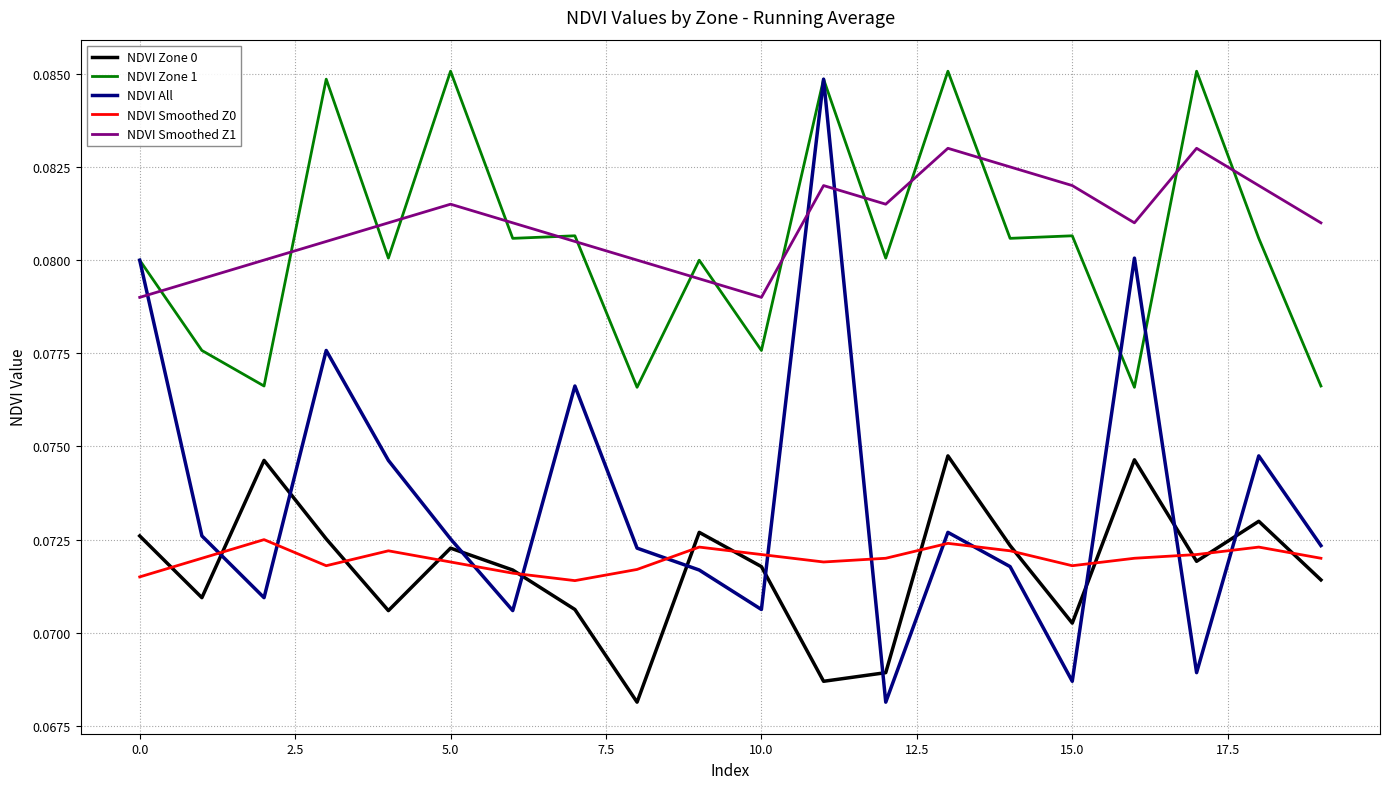

True or false: NDVI Smoothed Z1 and NDVI Smoothed Z0 intersect in this chart.

False